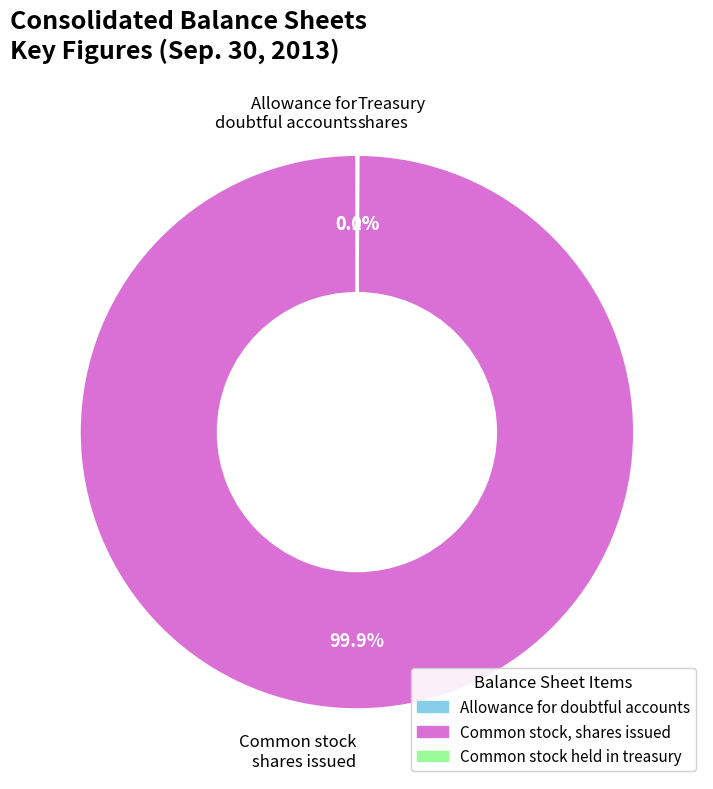

Does any single category account for the majority?

Yes